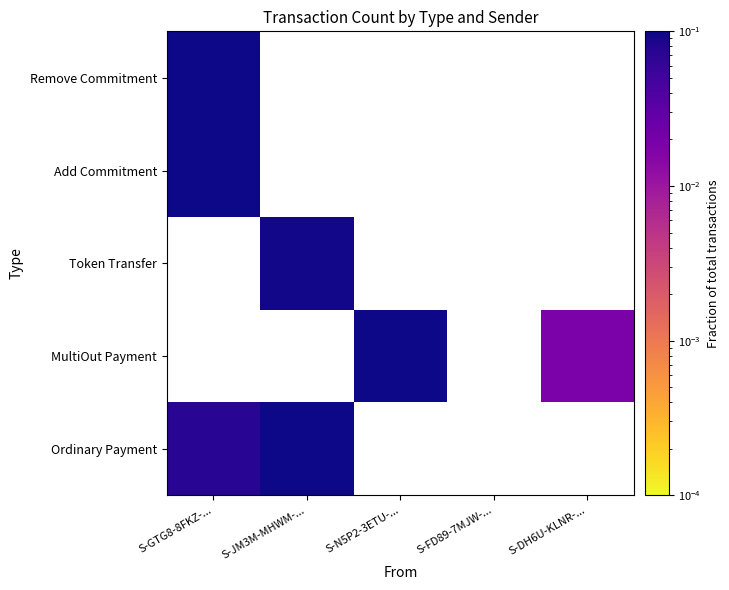

What is the spread (max minus min) of values at S-GTG8-8FKZ-...?

0.2